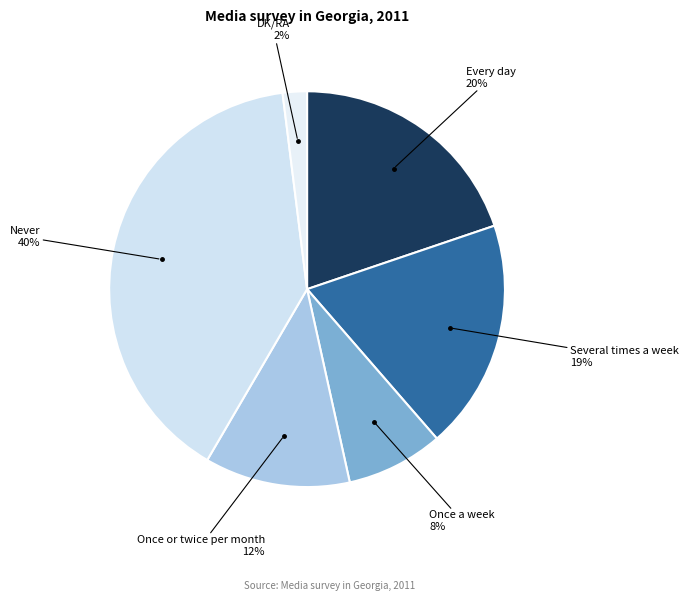

Count the number of slices in the pie.

6